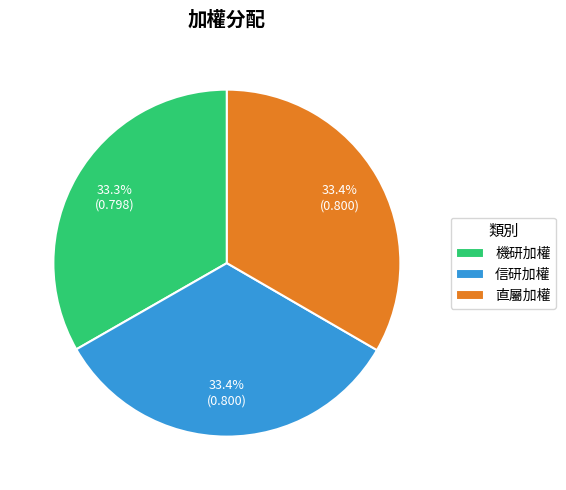

How many slices are in this pie chart?

3